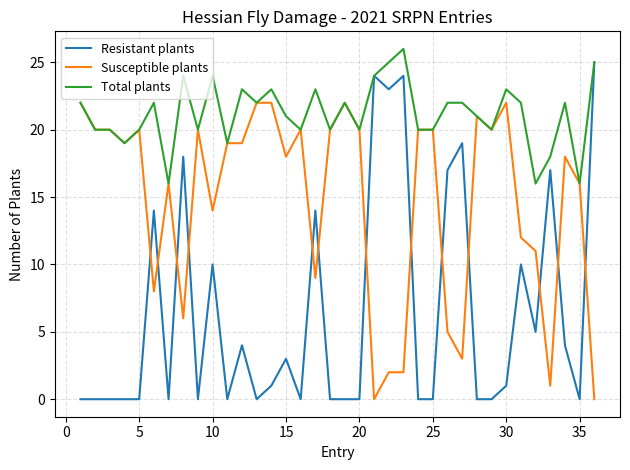

Rank the series by their maximum value, from highest to lowest.

Total plants, Resistant plants, Susceptible plants